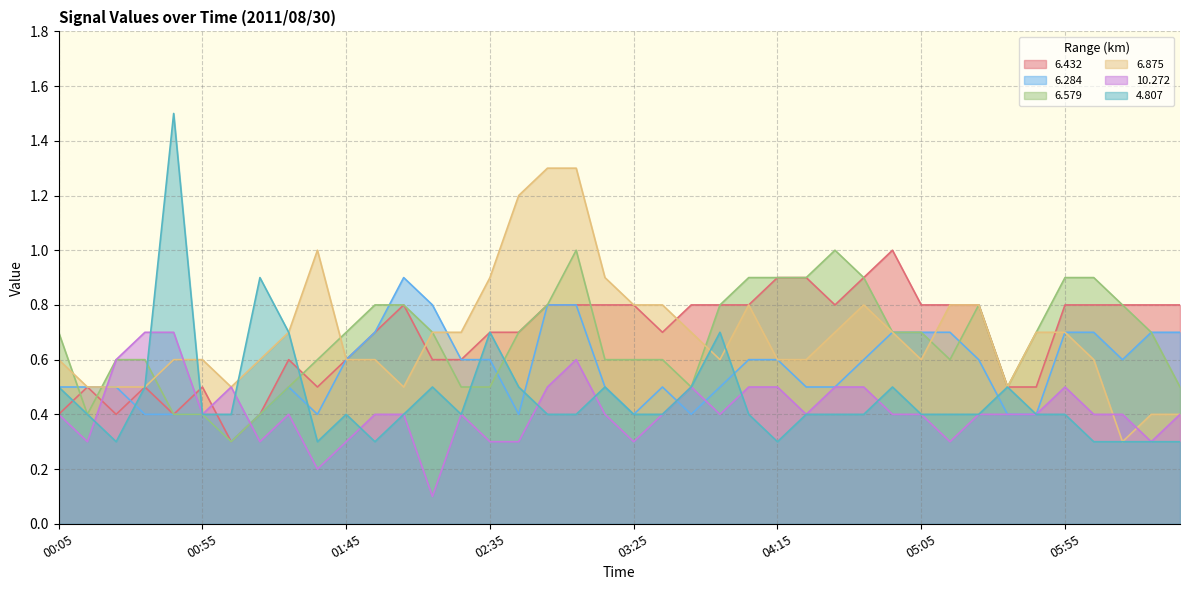

At how many categories does at least one series exceed 0?

40